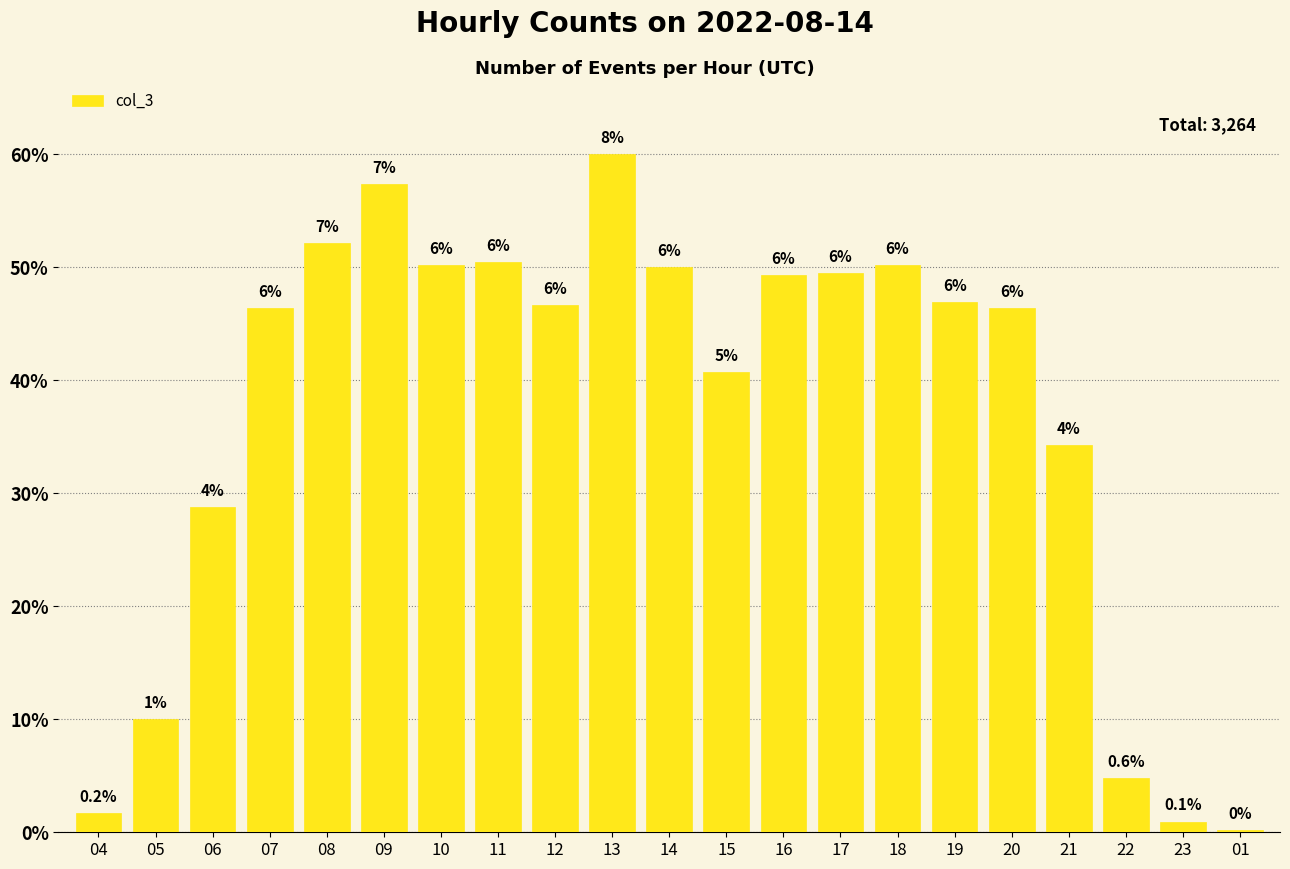

Does the chart contain any negative values?

No